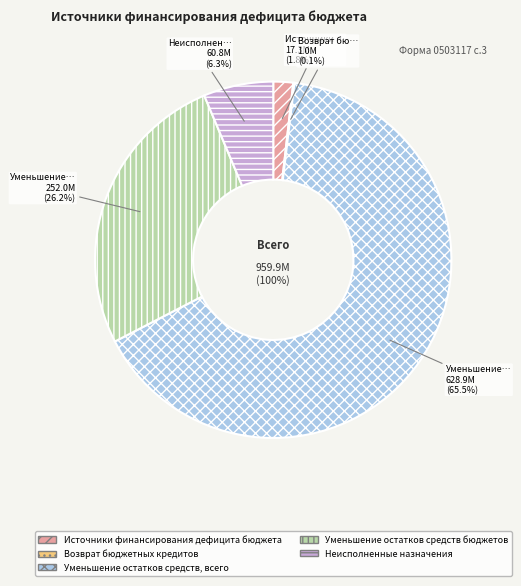

What percentage is the Уменьшение остатков средств, всего slice, to the nearest percent?

66%